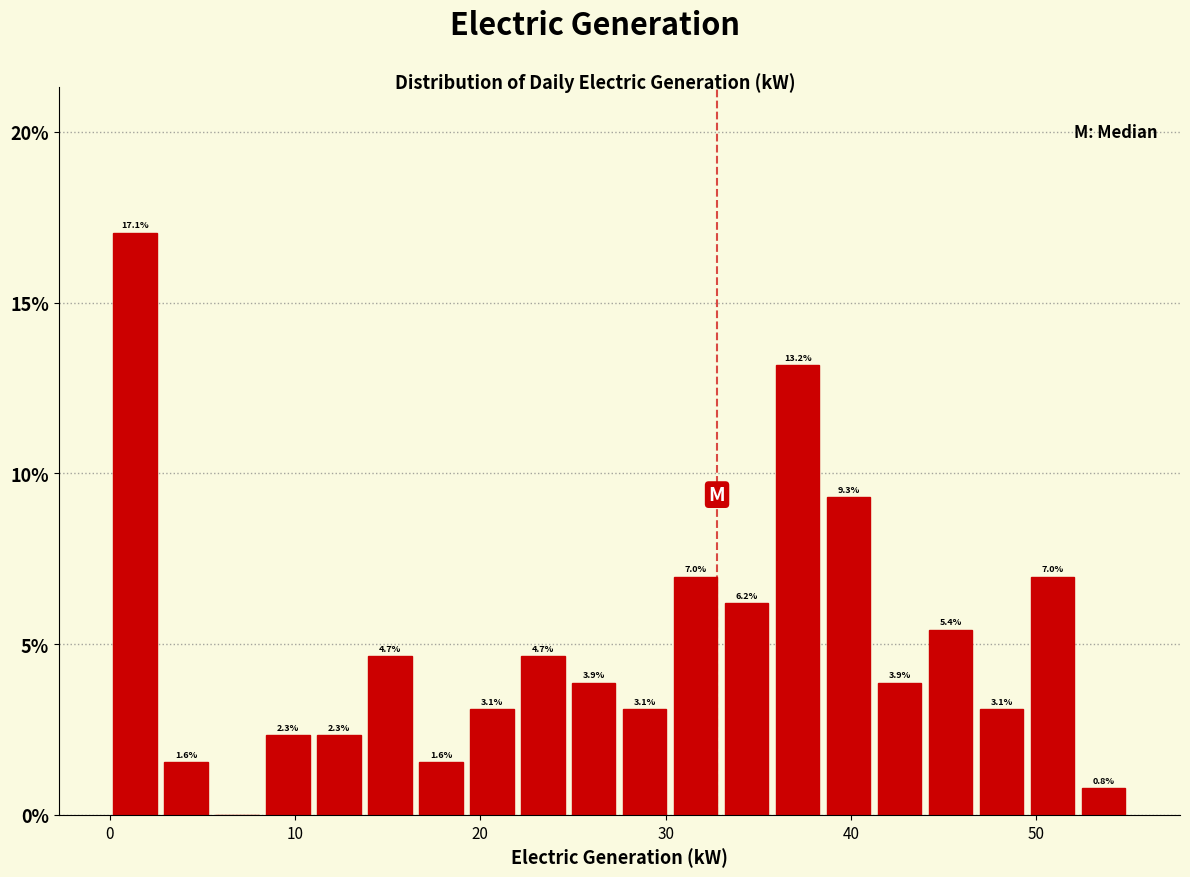

Read against the x-axis, roughly where is the centre of the tallest bar?

1